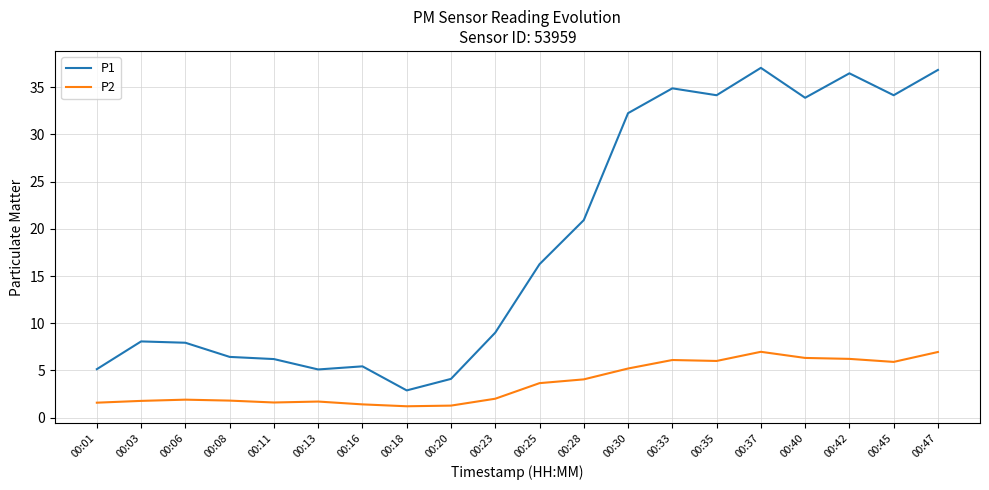

What is the total value across all series at 00:08?

8.2